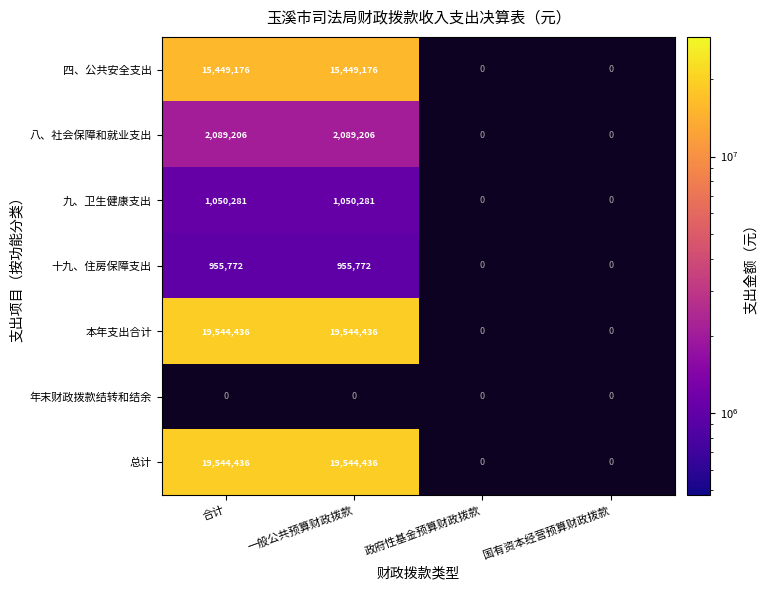

What is the minimum value shown in the chart?

955772.0